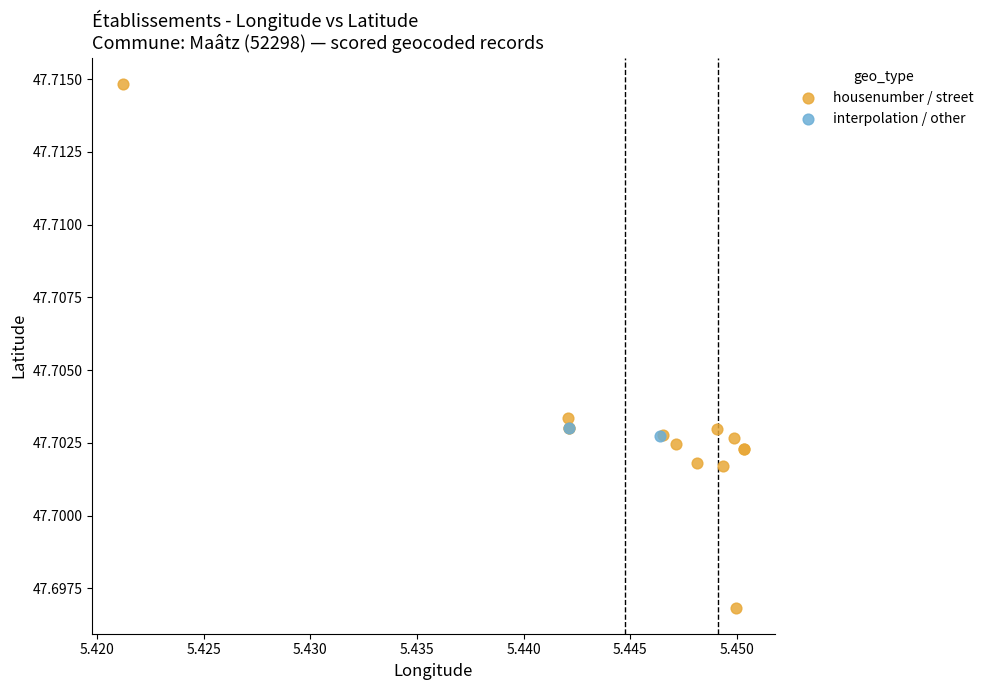

What are all the series names shown in the legend?

housenumber / street, interpolation / other